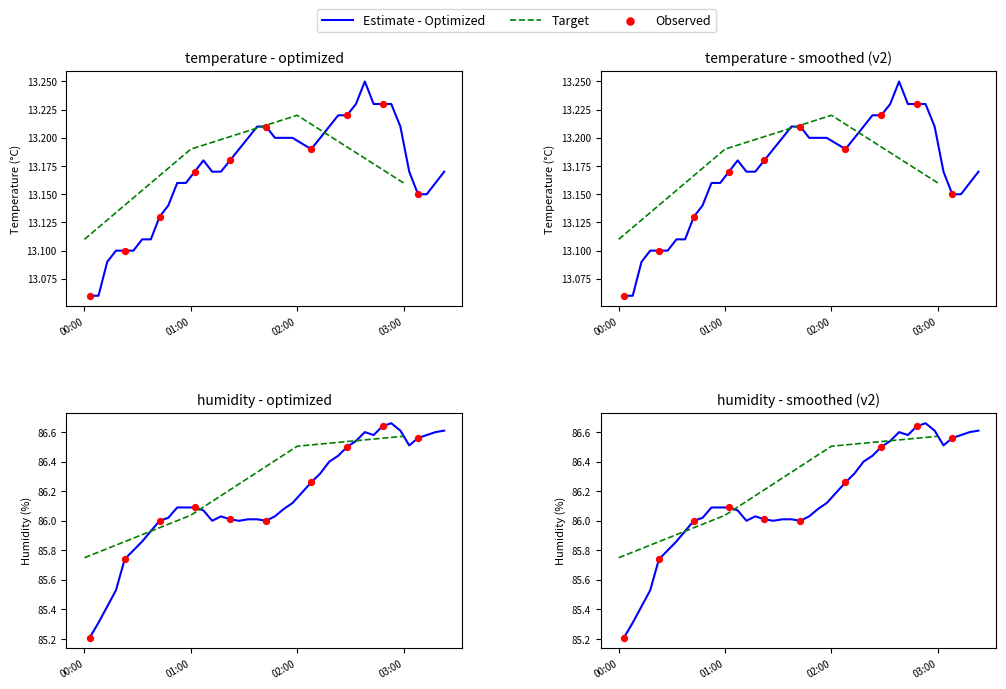

Which series contains the lowest Y value?

temperature